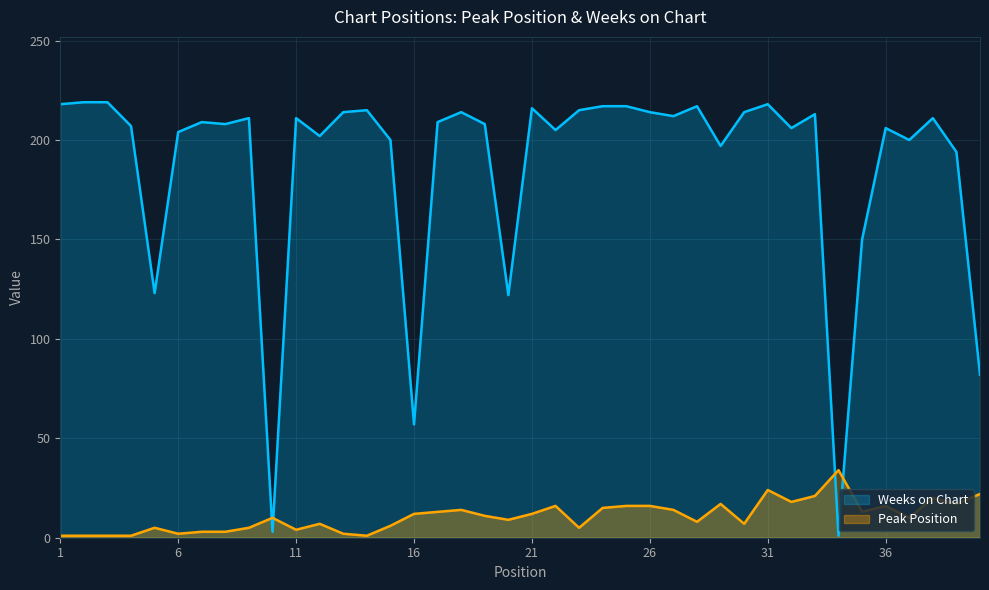

What is the value of the Peak Position point at the 13th from the left?

2